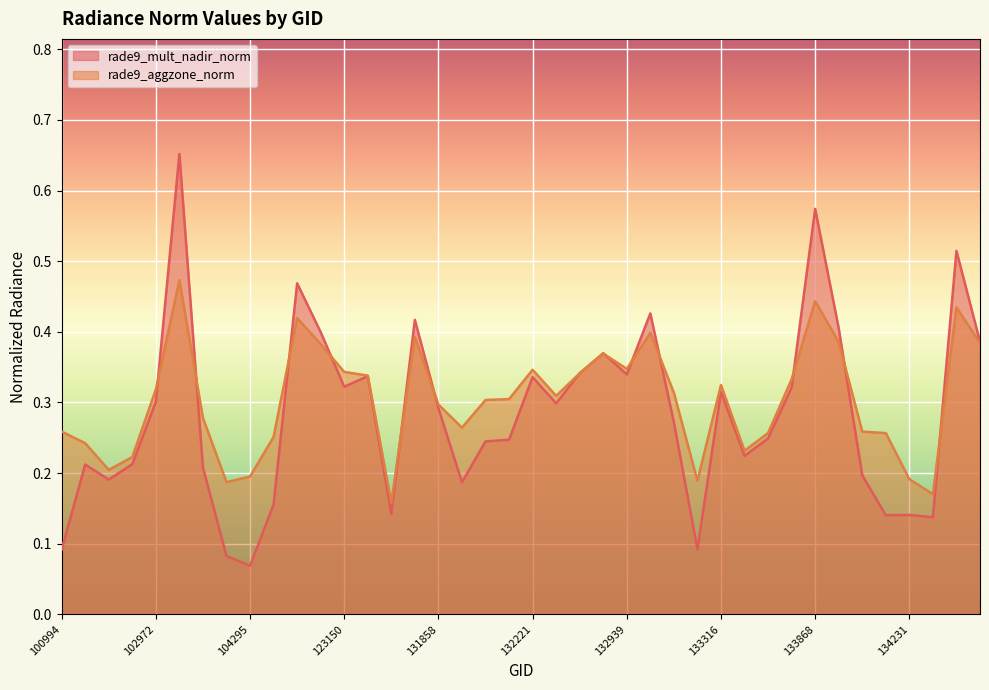

Reading left to right, list all the values displayed in this chart.

rade9_mult_nadir_norm: 0.1	0.2	0.2	0.2	0.3	0.7	0.2	0.1	0.1	0.2	0.5	0.4	0.3	0.3	0.1	0.4	0.3	0.2	0.2	0.2	0.3	0.3	0.3	0.4	0.3	0.4	0.3	0.1	0.3	0.2	0.2	0.3	0.6	0.4	0.2	0.1	0.1	0.1	0.5	0.4
rade9_aggzone_norm: 0.3	0.2	0.2	0.2	0.3	0.5	0.3	0.2	0.2	0.3	0.4	0.4	0.3	0.3	0.2	0.4	0.3	0.3	0.3	0.3	0.3	0.3	0.3	0.4	0.3	0.4	0.3	0.2	0.3	0.2	0.3	0.3	0.4	0.4	0.3	0.3	0.2	0.2	0.4	0.4